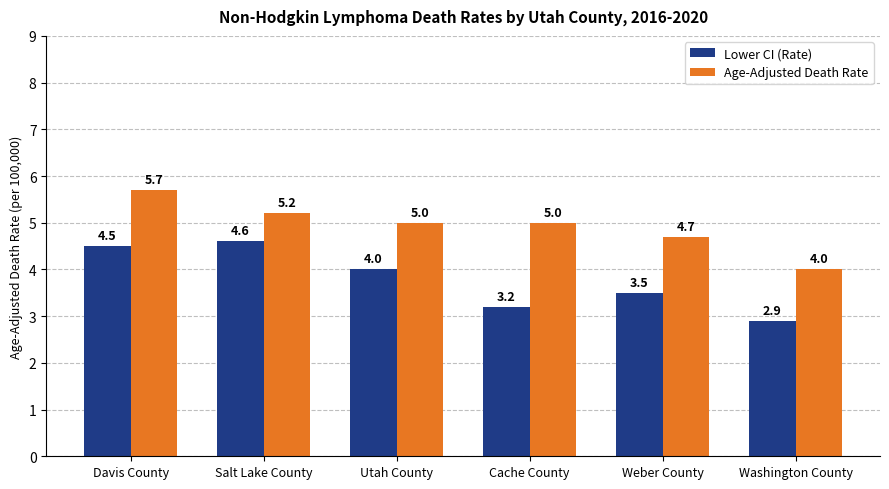

Reading right to left, what are all the values shown in this chart?

Lower CI (Rate): 2.9	3.5	3.2	4.0	4.6	4.5
Age-Adjusted Death Rate: 4.0	4.7	5.0	5.0	5.2	5.7